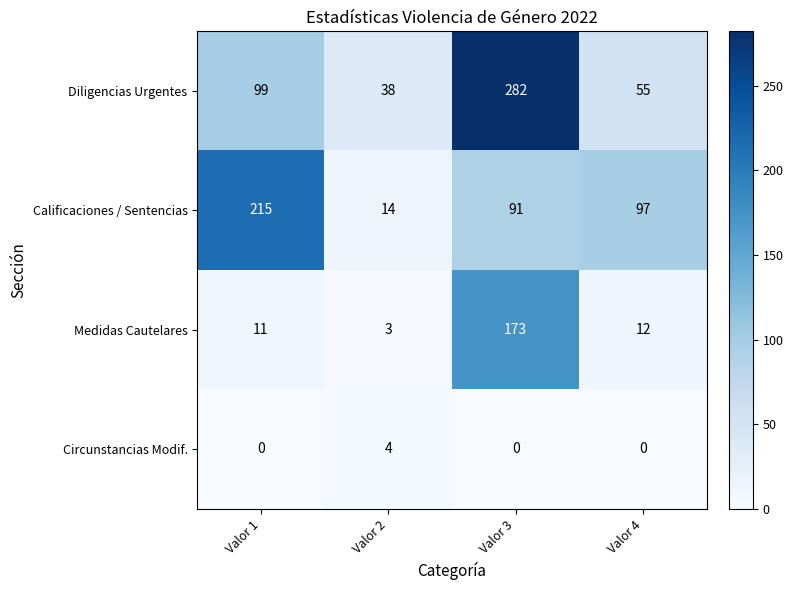

What is the difference between the maximum and minimum values in the Medidas Cautelares series?

170